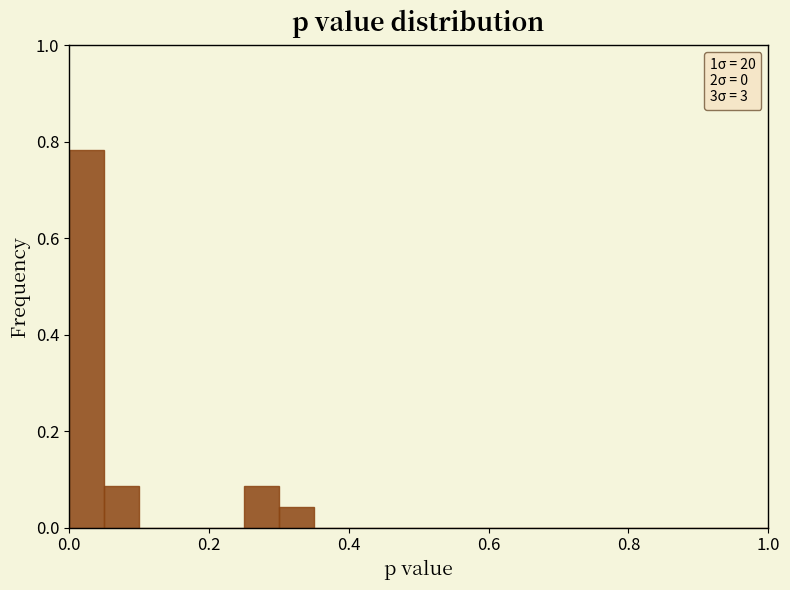

Read against the x-axis, roughly where is the centre of the tallest bar?

0.02